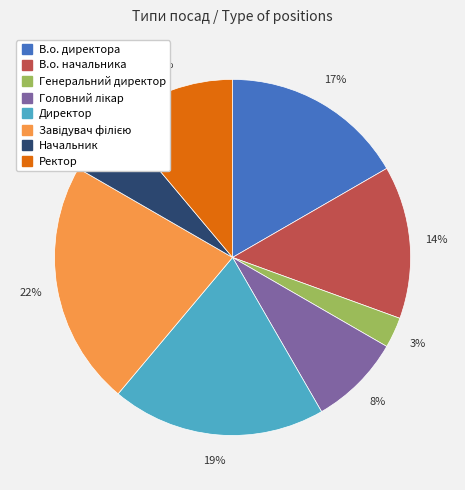

To the nearest percent, what is the difference between the В.о. начальника and В.о. директора slice percentages?

3%